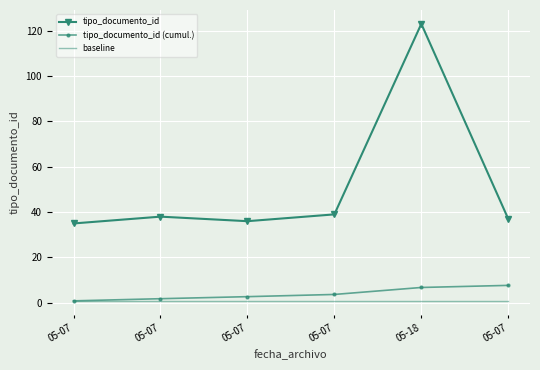

Rank the series at 05-07 from highest to lowest value.

tipo_documento_id, baseline, tipo_documento_id (cumul.)